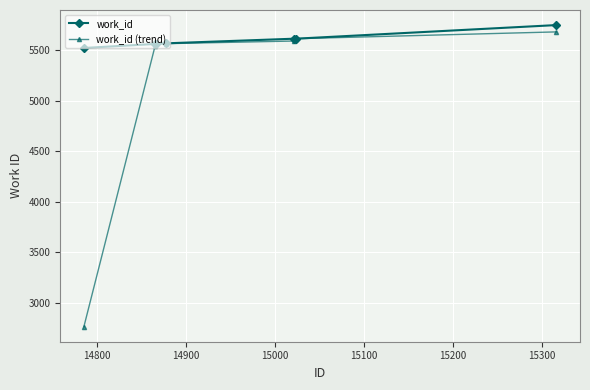

Rank the series by their average value, from lowest to highest.

work_id (trend), work_id